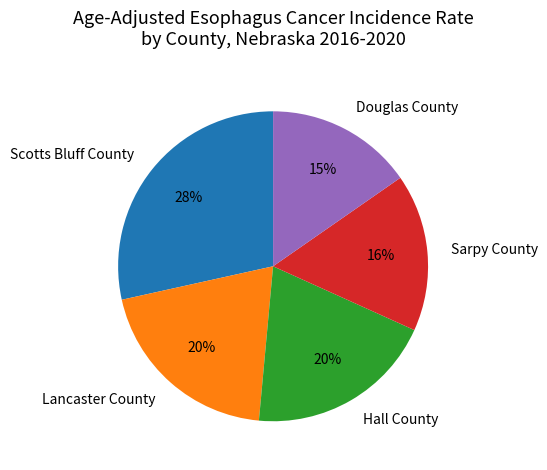

To the nearest percent, what is the difference between the largest and smallest slice percentages?

13%